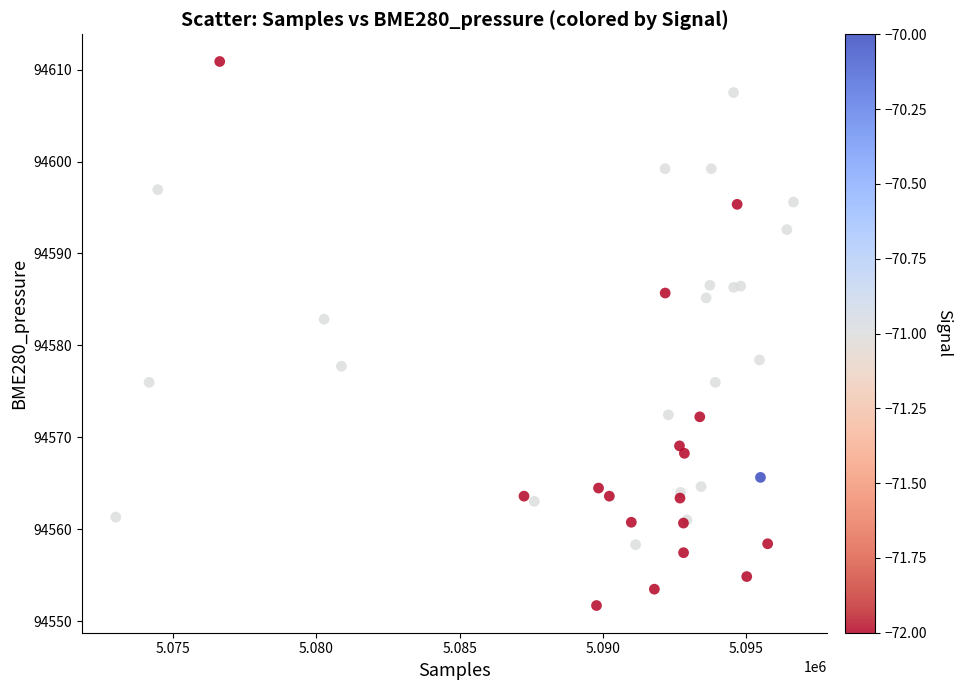

What Y value in the scatter plot is closest to 94581?

94582.8